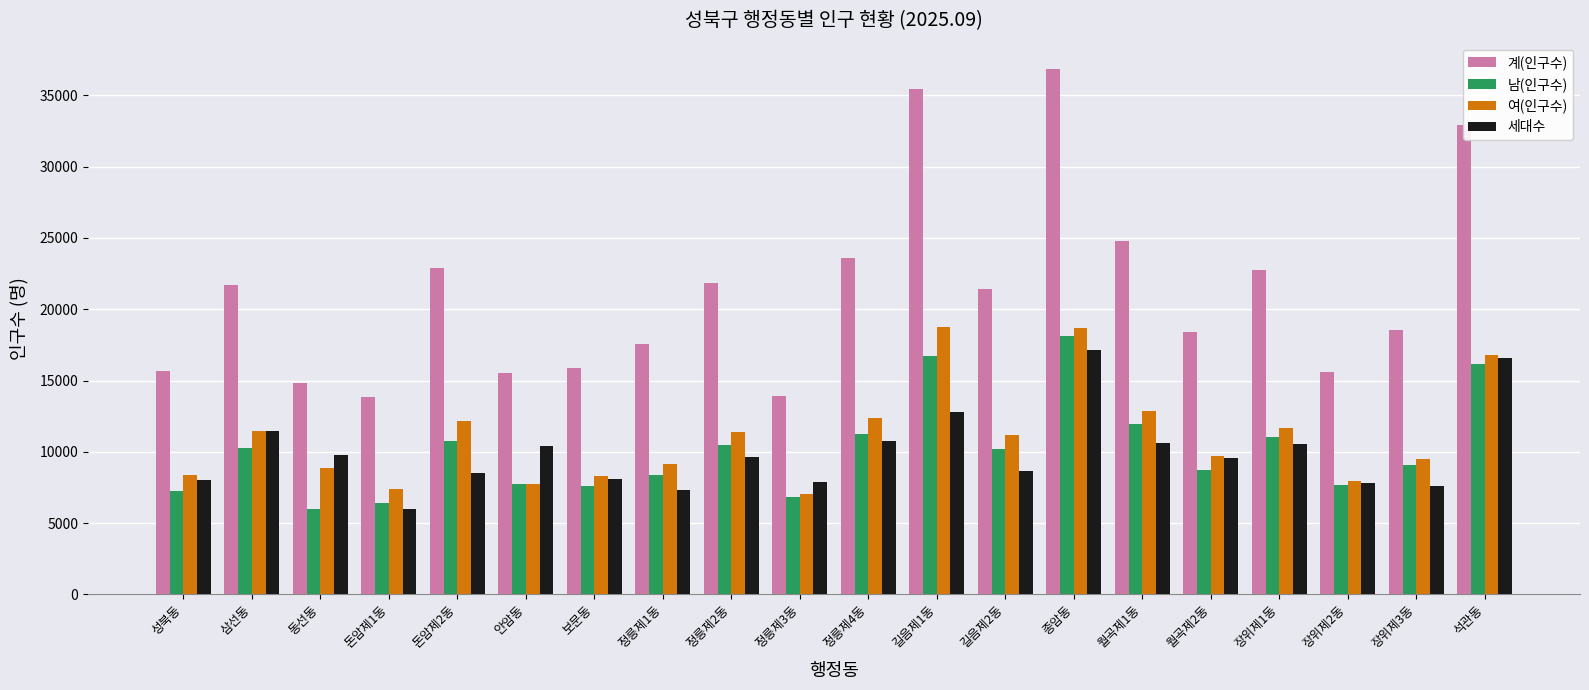

At which label does 계(인구수) first exceed 21392?

삼선동